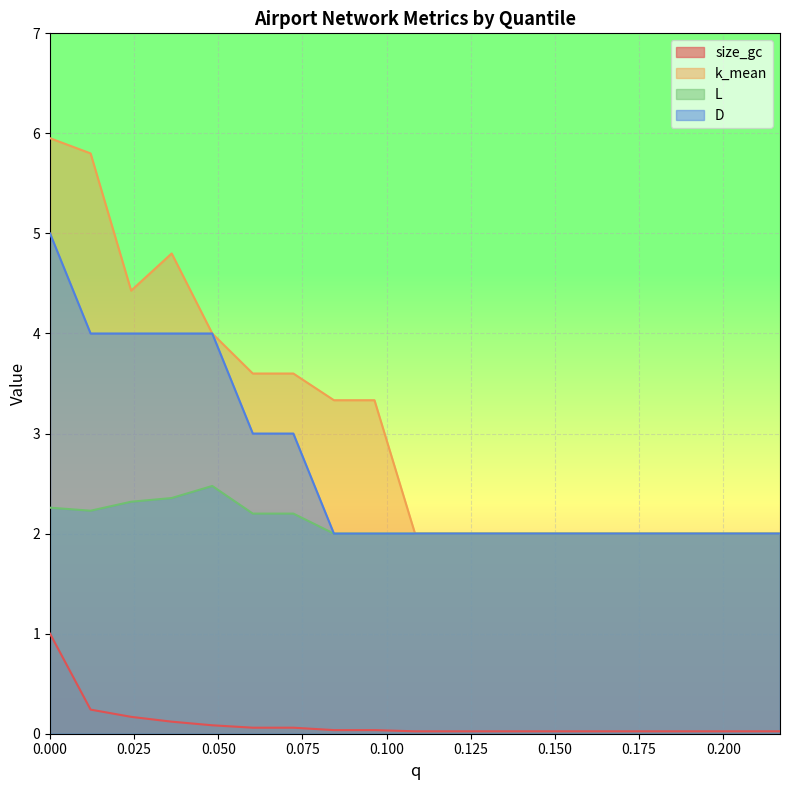

Rank the categories by k_mean value from highest to lowest.

0.0, 0.012048192771084338, 0.03614457831325301, 0.024096385542168676, 0.04819277108433735, 0.060240963855421686, 0.07228915662650602, 0.08433734939759036, 0.0963855421686747, 0.10843373493975904, 0.12048192771084337, 0.13253012048192772, 0.14457831325301204, 0.1566265060240964, 0.1686746987951807, 0.18072289156626506, 0.1927710843373494, 0.20481927710843373, 0.21686746987951808